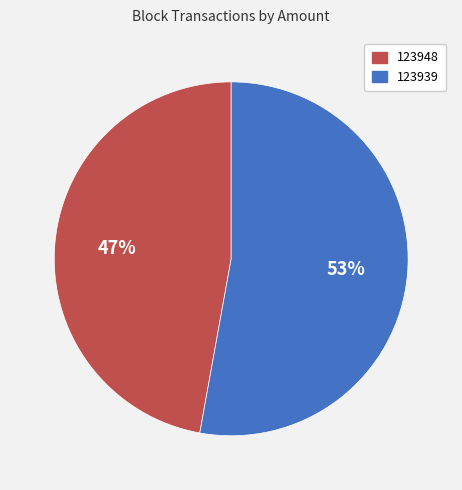

Do 123939 and 123948 together represent more than half of the pie?

Yes